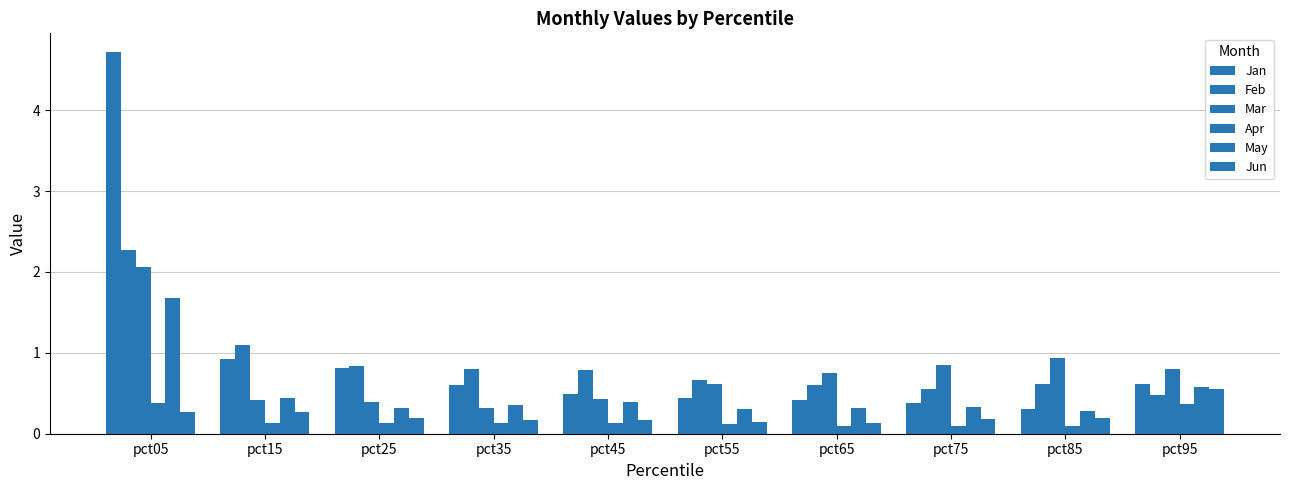

How many distinct data groups are displayed?

6